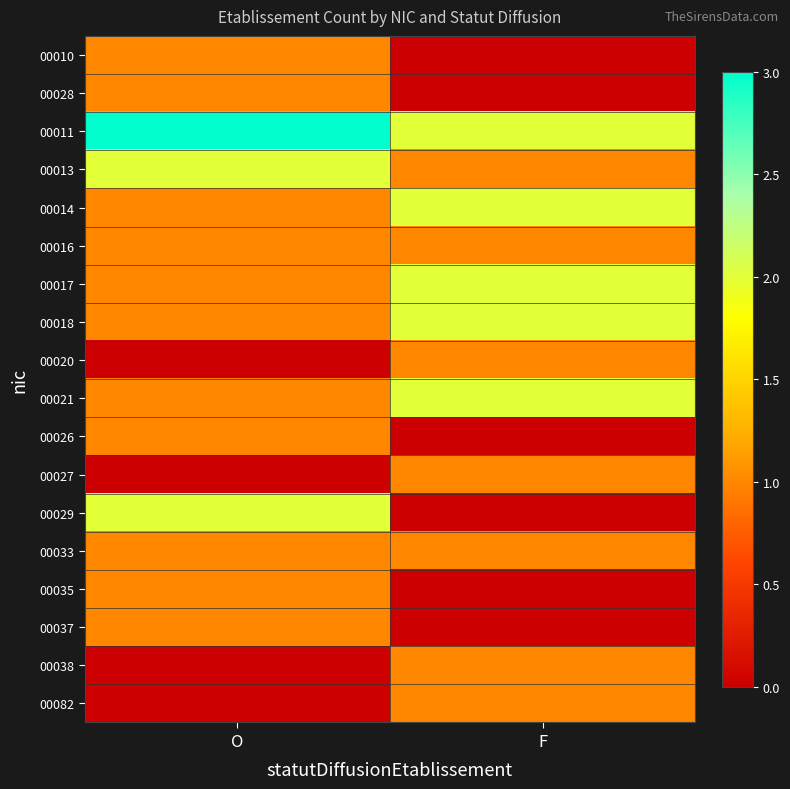

Reading left to right, extract all data points from this chart.

00010: O=1	F=0
00028: O=1	F=0
00011: O=3	F=2
00013: O=2	F=1
00014: O=1	F=2
00016: O=1	F=1
00017: O=1	F=2
00018: O=1	F=2
00020: O=0	F=1
00021: O=1	F=2
00026: O=1	F=0
00027: O=0	F=1
00029: O=2	F=0
00033: O=1	F=1
00035: O=1	F=0
00037: O=1	F=0
00038: O=0	F=1
00082: O=0	F=1